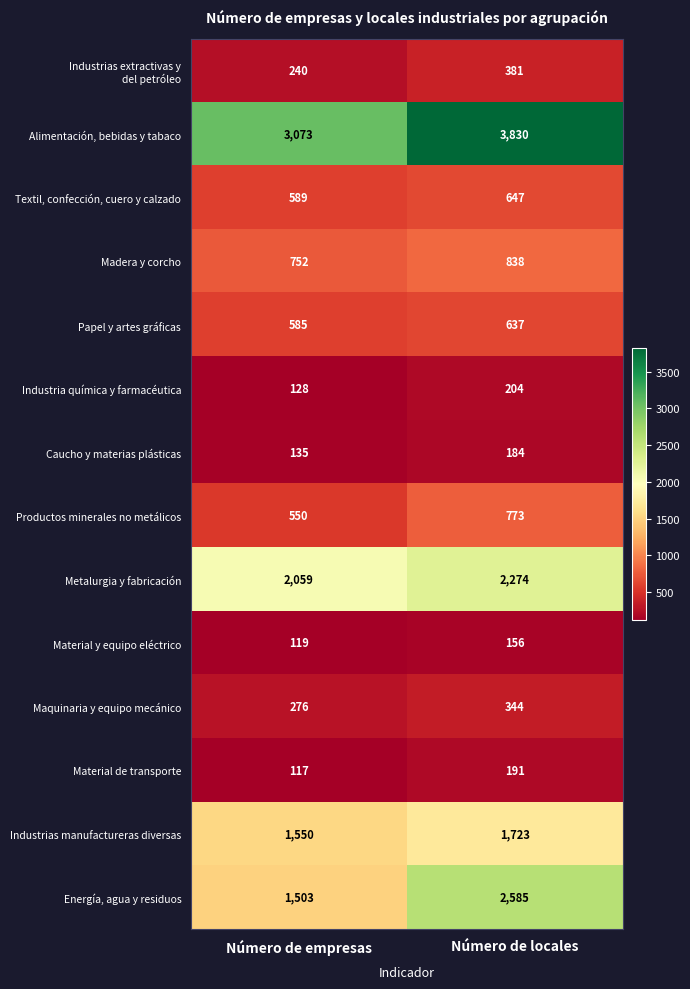

List the labels in order of Madera y corcho value, smallest first.

Número de empresas, Número de locales